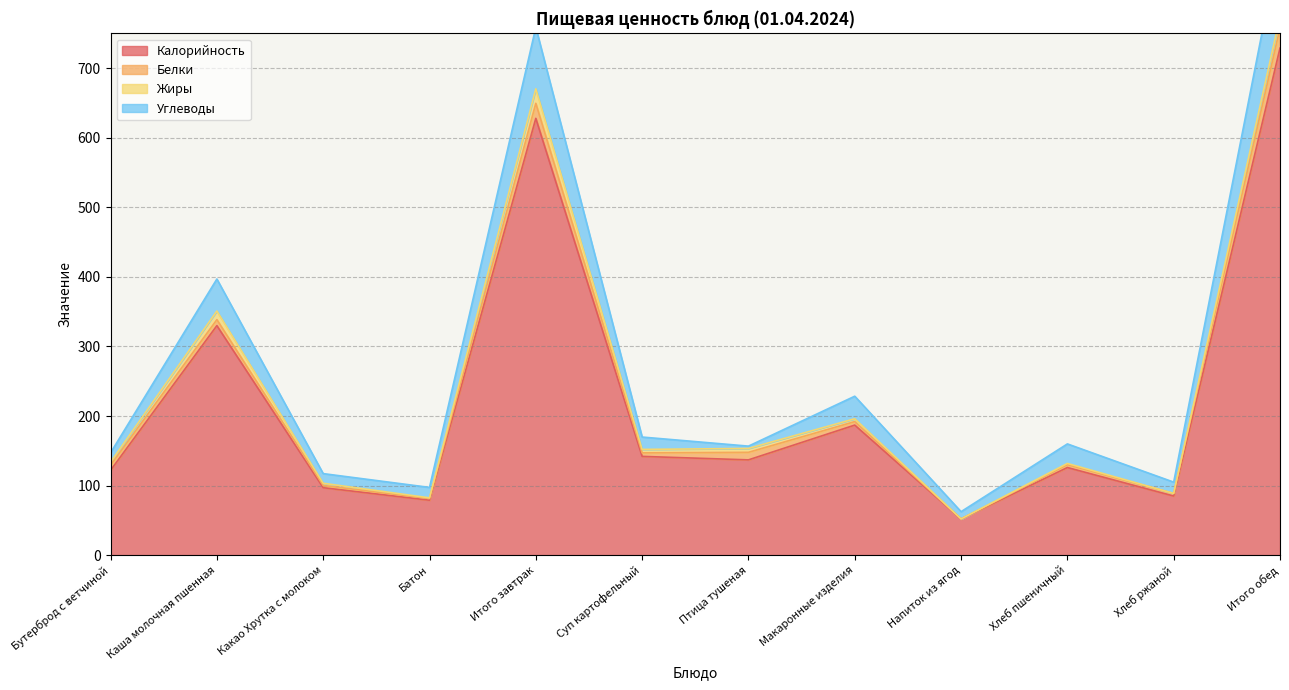

At which category is the sum across all series the highest?

Итого обед